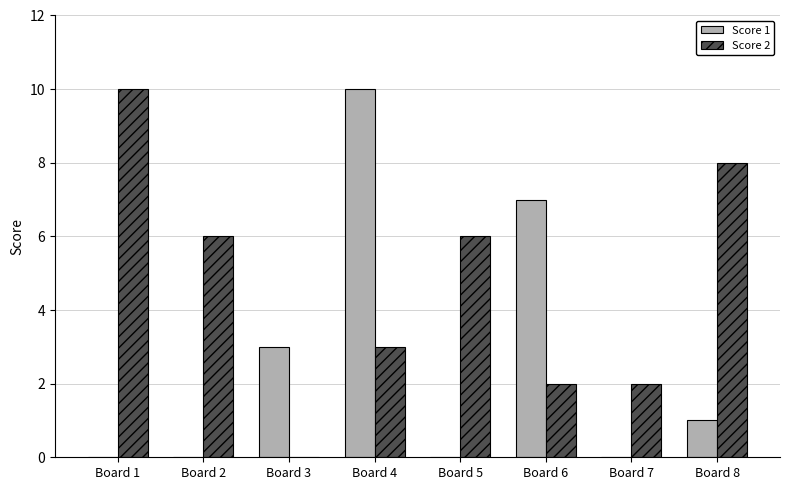

Does the chart contain stacked bars?

No